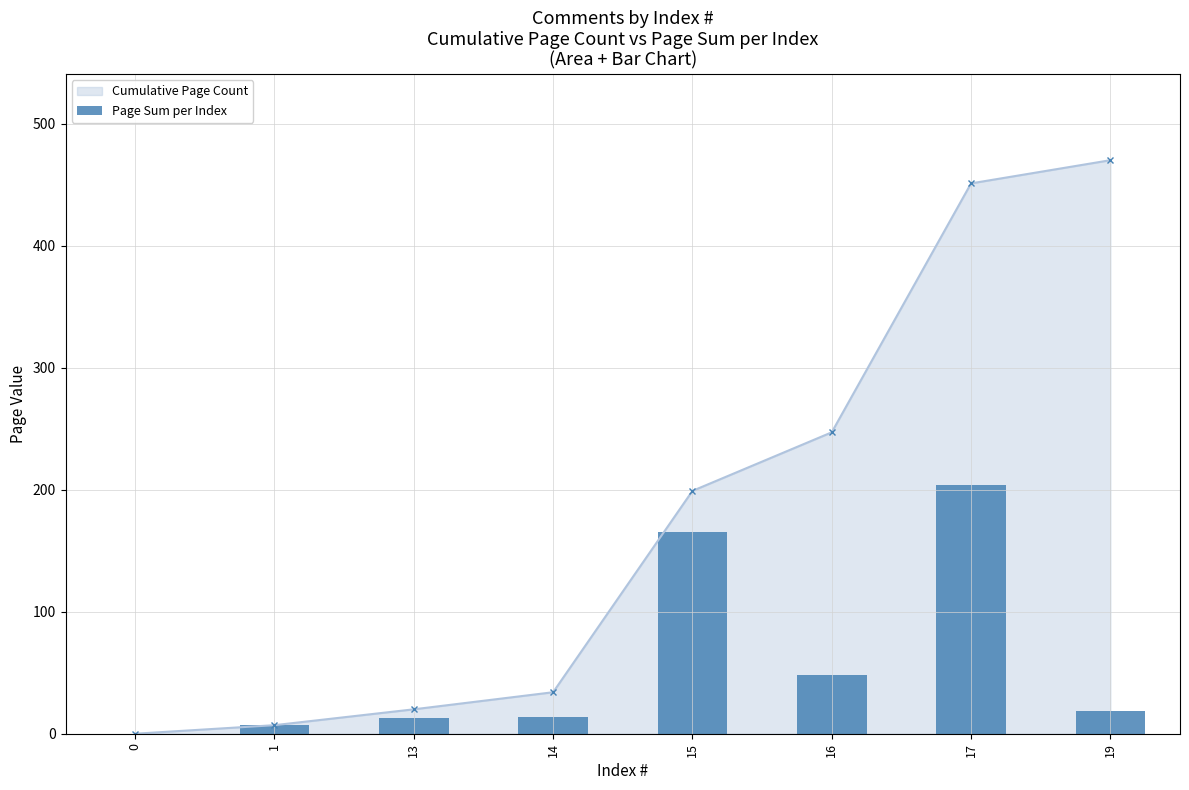

What is the difference between the values at 17 and 13?

191